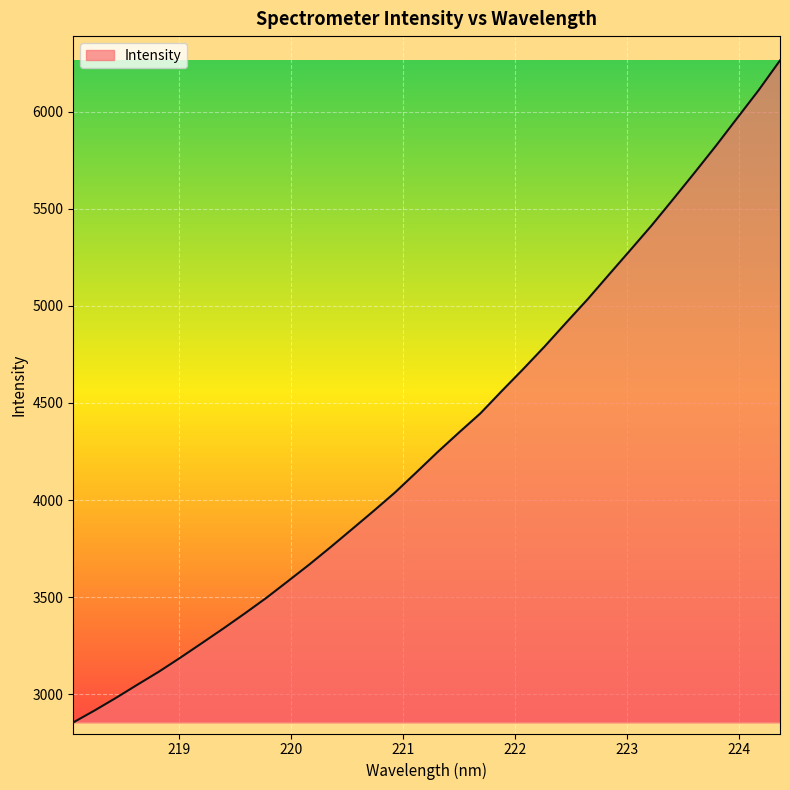

How many lines are shown in the chart?

1